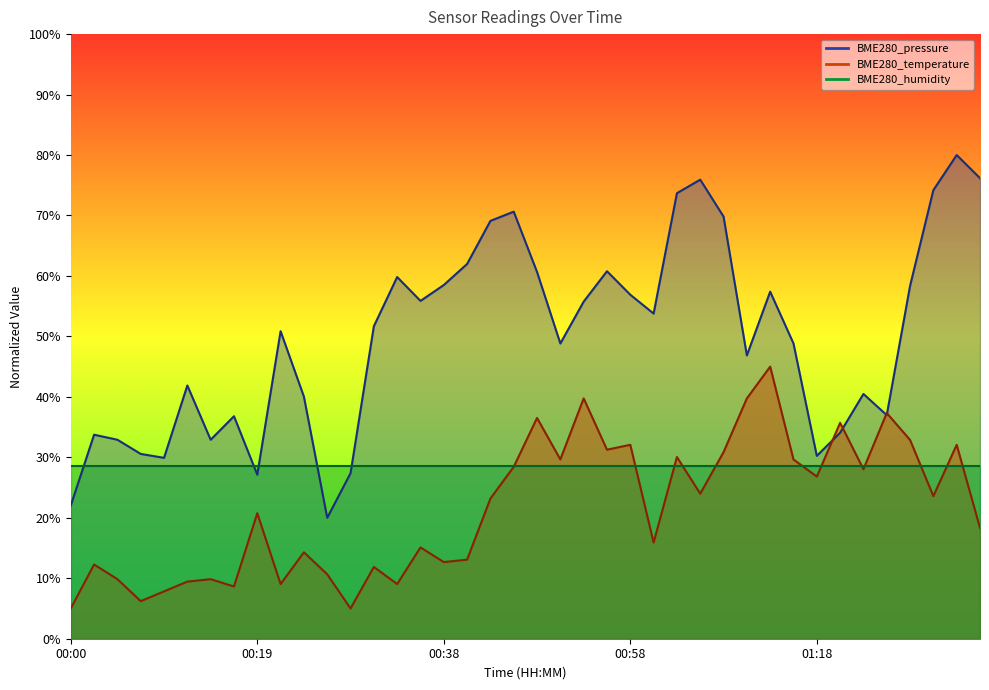

Is the value of BME280_pressure at 00:12 greater than the value of BME280_temperature at 00:24?

Yes